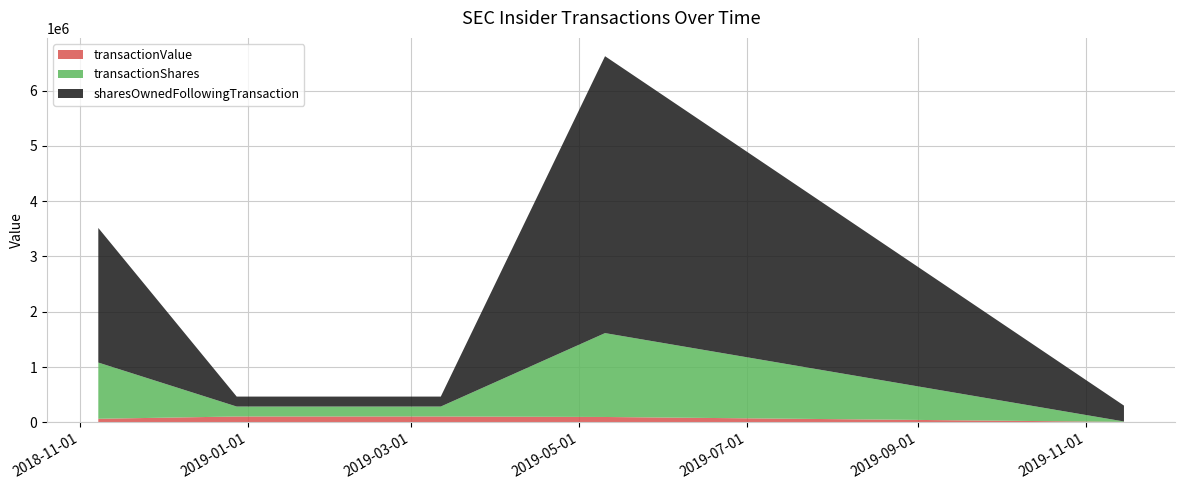

Reading left to right, list all the values displayed in this chart.

transactionShares: 2018-11-07 15:50:38=1416667	2018-11-07 15:52:38=1016505	2018-12-27 20:35:31=180000	2019-03-05 12:34:53=180000	2019-03-11 21:11:36=180000	2019-05-10 11:09:56=1516505	2019-11-14 16:30:20=7100
transactionValue: 2018-11-07 15:50:38=117500	2018-11-07 15:52:38=65525	2018-12-27 20:35:31=106800	2019-03-05 12:34:53=106800	2019-03-11 21:11:36=106800	2019-05-10 11:09:56=98025	2019-11-14 16:30:20=9656
sharesOwnedFollowingTransaction: 2018-11-07 15:50:38=1833334	2018-11-07 15:52:38=2433171	2018-12-27 20:35:31=180000	2019-03-05 12:34:53=180000	2019-03-11 21:11:36=180000	2019-05-10 11:09:56=5006088	2019-11-14 16:30:20=287100